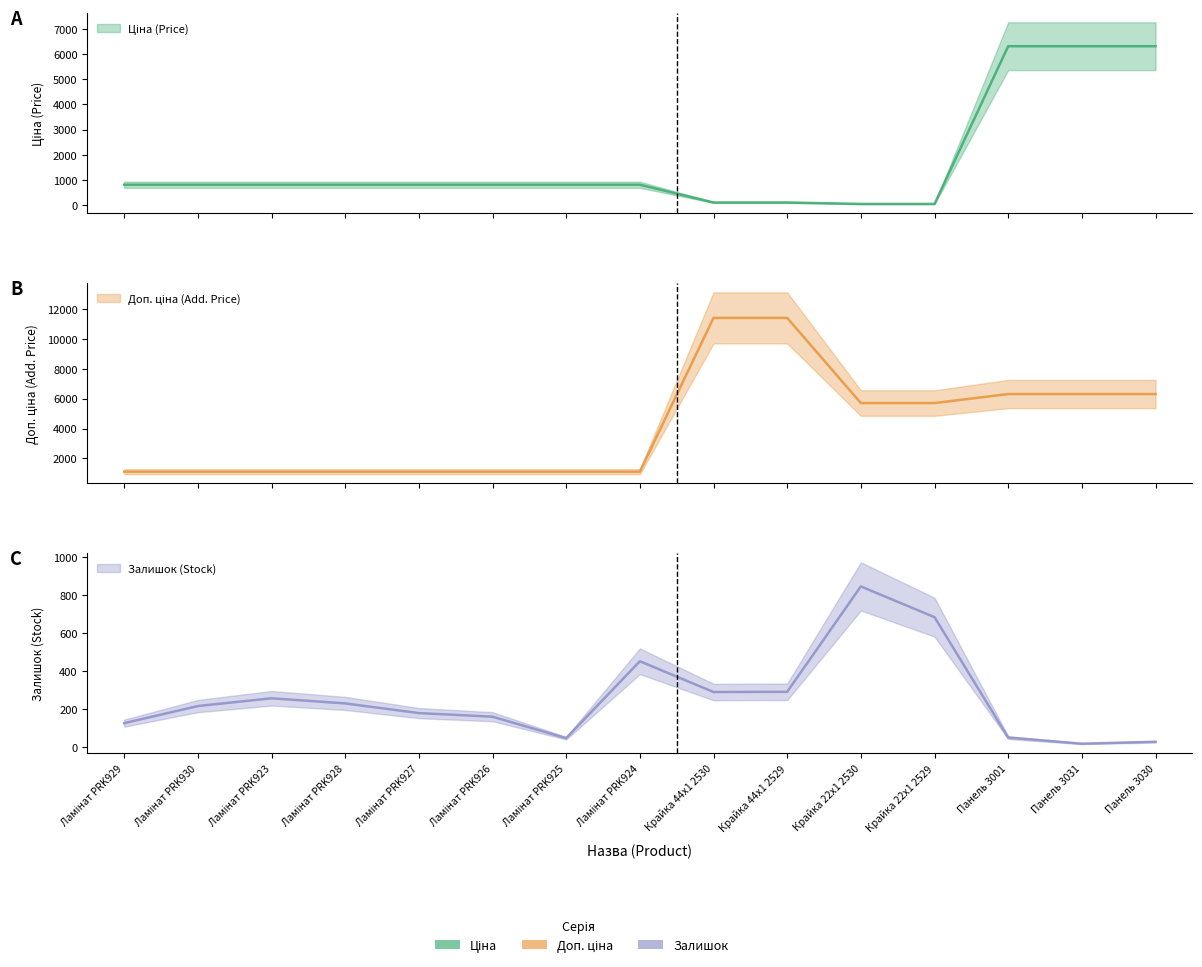

True or false: Доп. ціна and Залишок intersect in this chart.

False